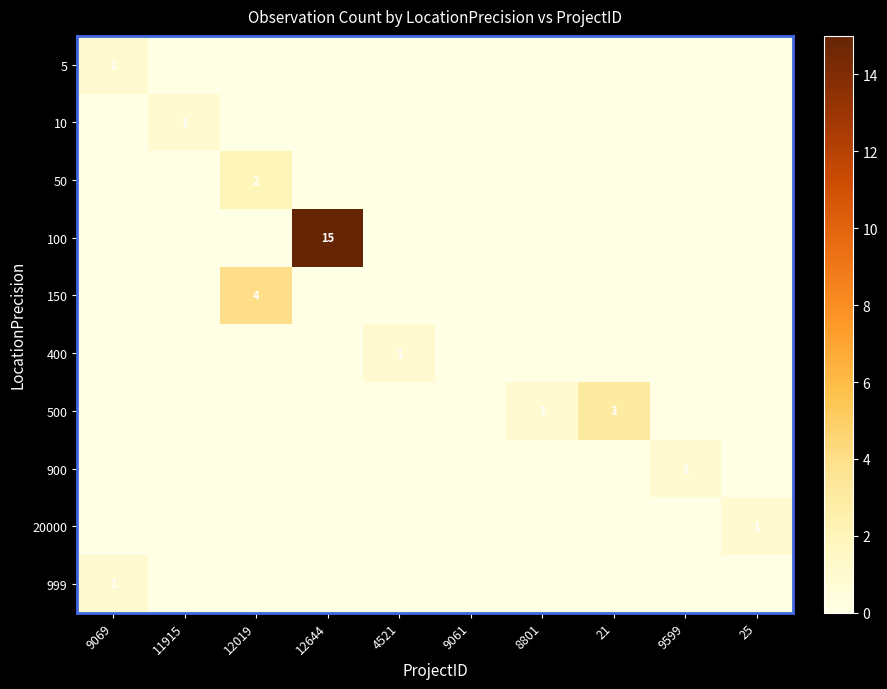

At which category does the chart reach its minimum across all series?

11915